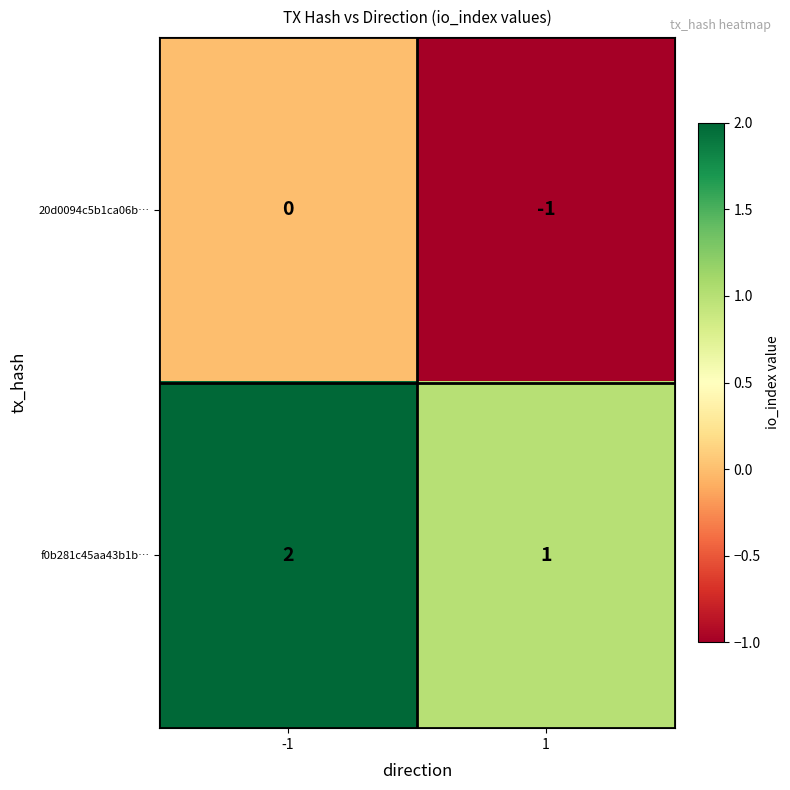

The f0b281c45aa43b1b… series shows 1 at -1. True or false?

False